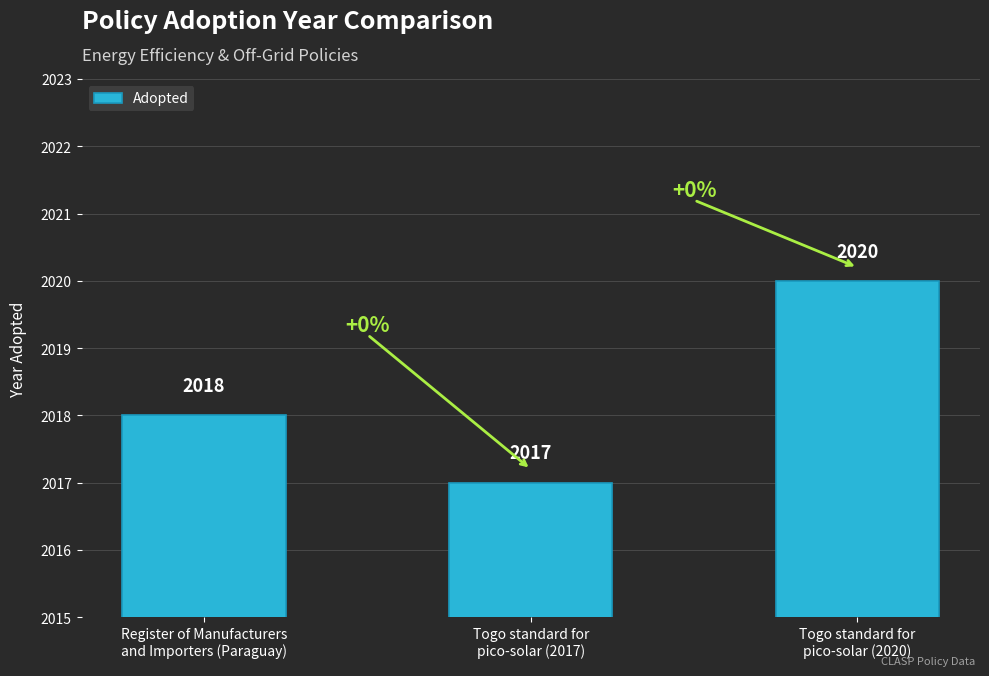

What is the value of the 2nd bar from the left?

2017